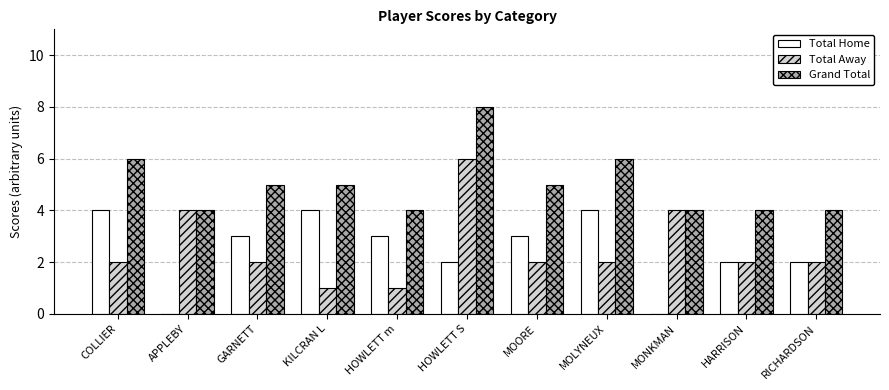

Which series has the largest total across all categories?

Grand Total